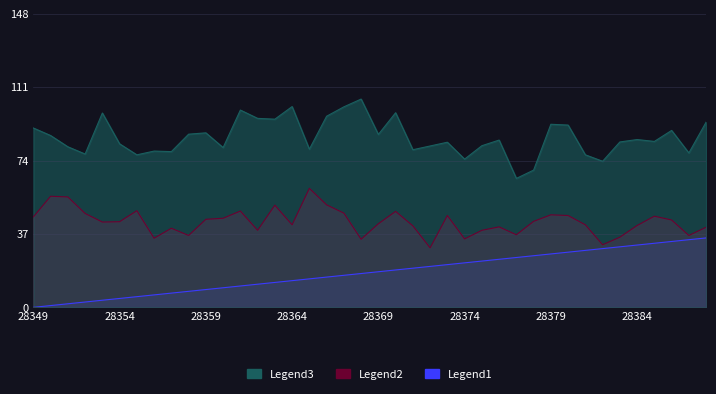

List the labels in order of Legend2 value, smallest first.

28372, 28382, 28368, 28374, 28356, 28383, 28358, 28387, 28377, 28362, 28375, 28357, 28388, 28376, 28371, 28384, 28364, 28381, 28369, 28353, 28354, 28378, 28386, 28359, 28360, 28349, 28385, 28373, 28380, 28379, 28352, 28367, 28370, 28361, 28355, 28363, 28366, 28351, 28350, 28365